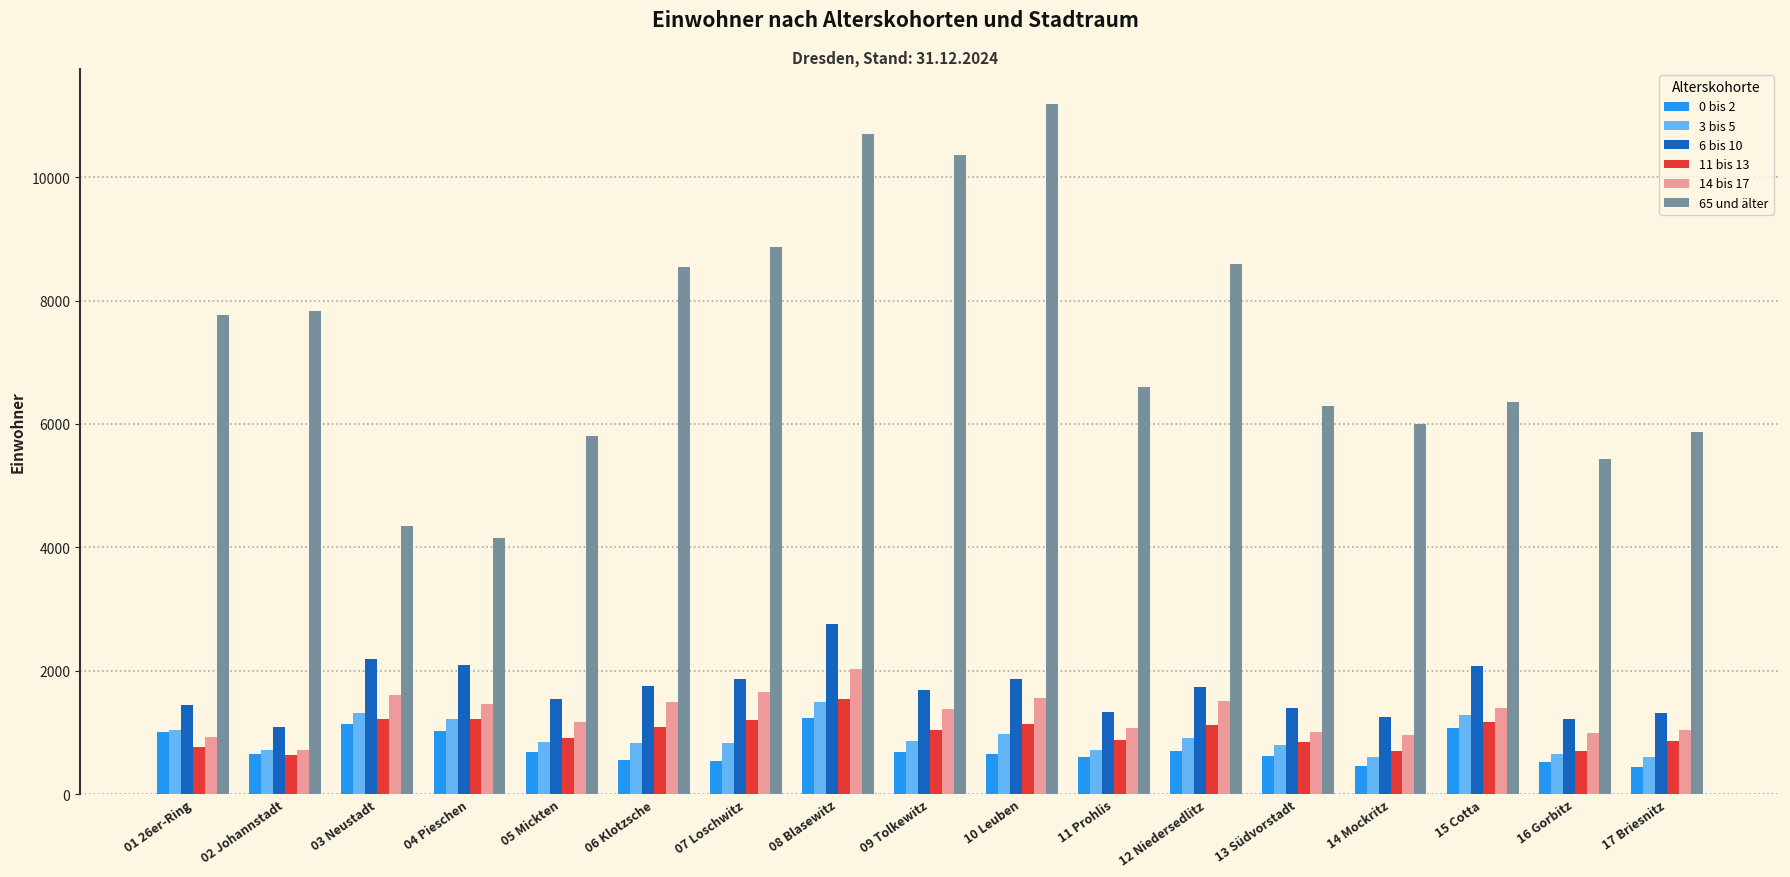

What is the difference between the second highest and minimum values in the 0 bis 2 series?

703